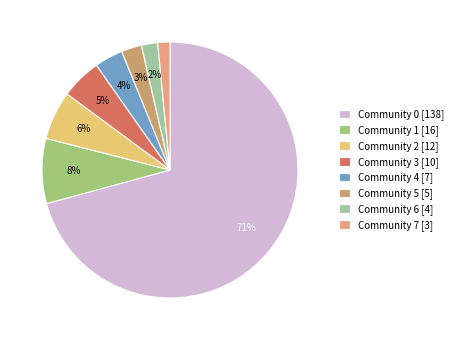

How many segments does this pie chart have?

8